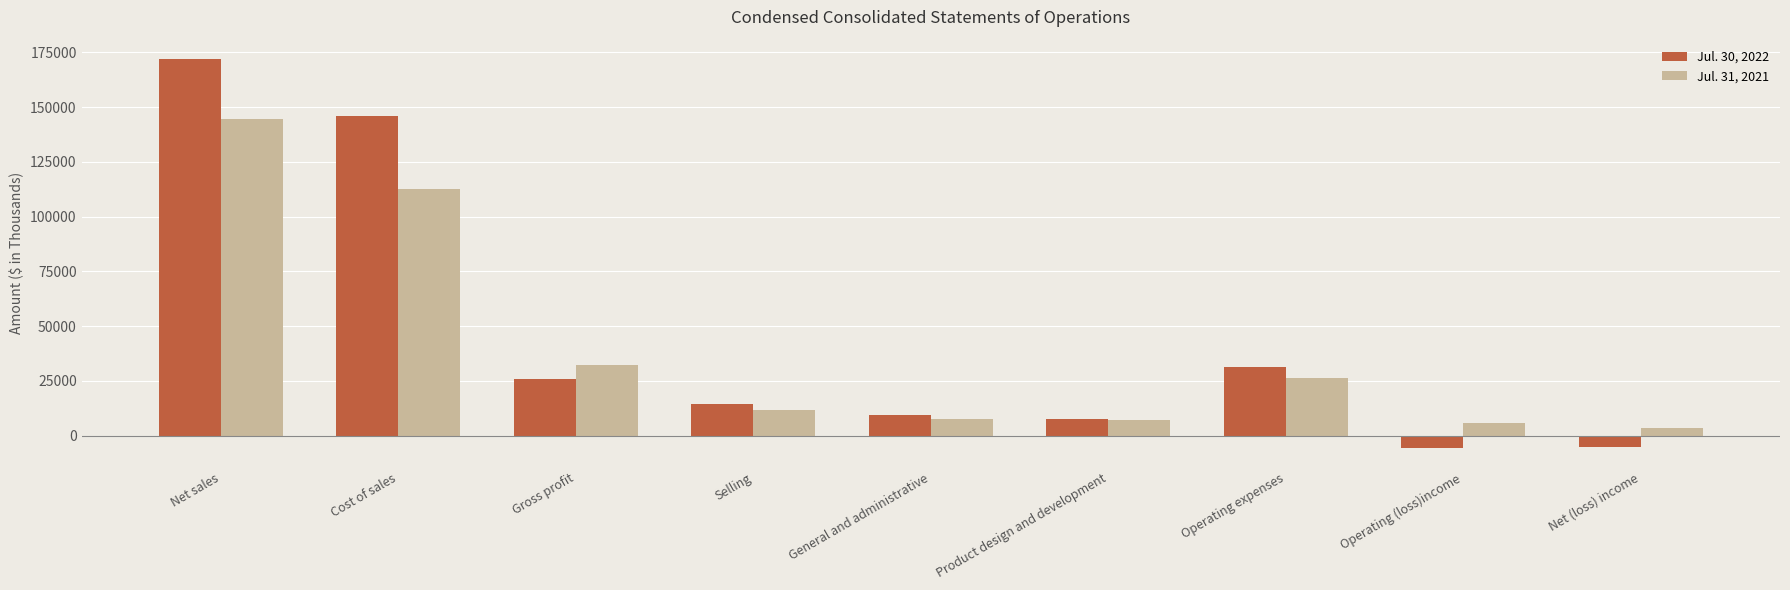

Where does the Jul. 31, 2021 series first go above 11795?

Net sales